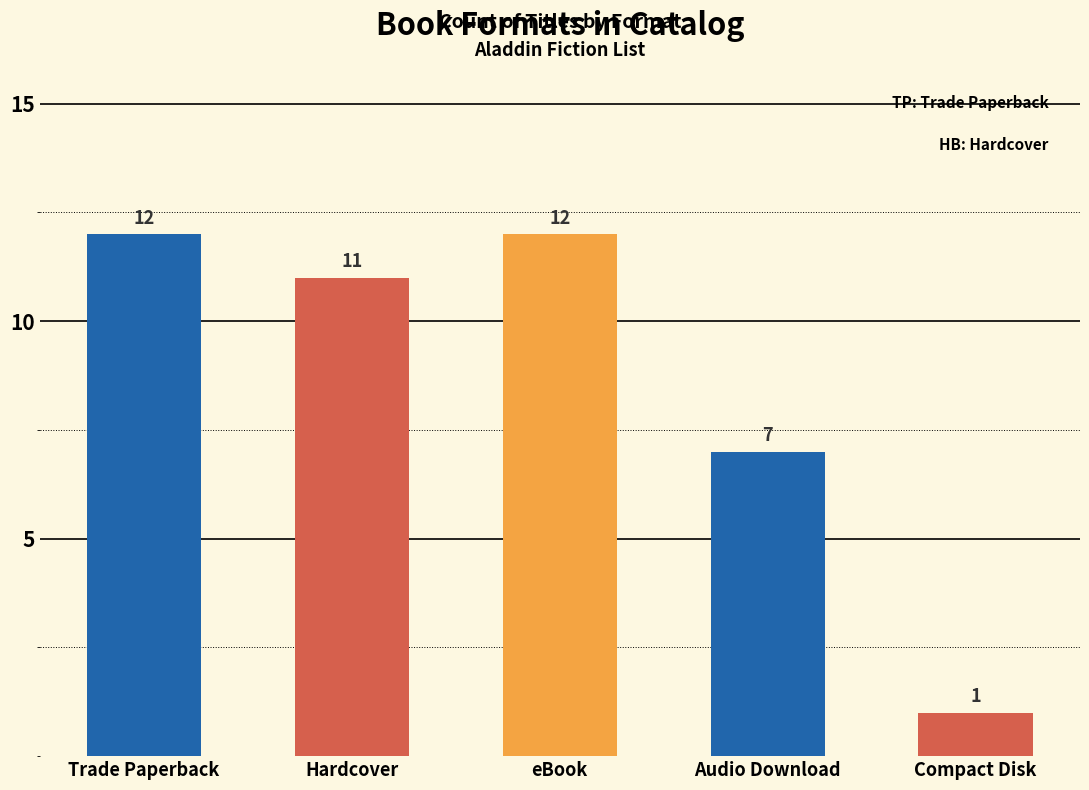

At which label does the data first exceed 11?

Trade Paperback